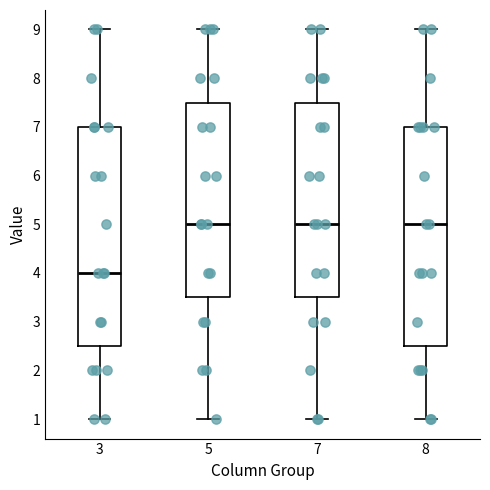

Reading left to right, transcribe this box plot: for each box, give where its median line is, the range the box spans, and where its two whiskers end, as read against the y-axis. The values are not printed on the chart, so give them approximately, as read against the axis.

3: median 4.0, box 2.5 to 7.0, whiskers 1.0 to 9.0
5: median 5.0, box 3.5 to 7.5, whiskers 1.0 to 9.0
7: median 5.0, box 3.5 to 7.5, whiskers 1.0 to 9.0
8: median 5.0, box 2.5 to 7.0, whiskers 1.0 to 9.0